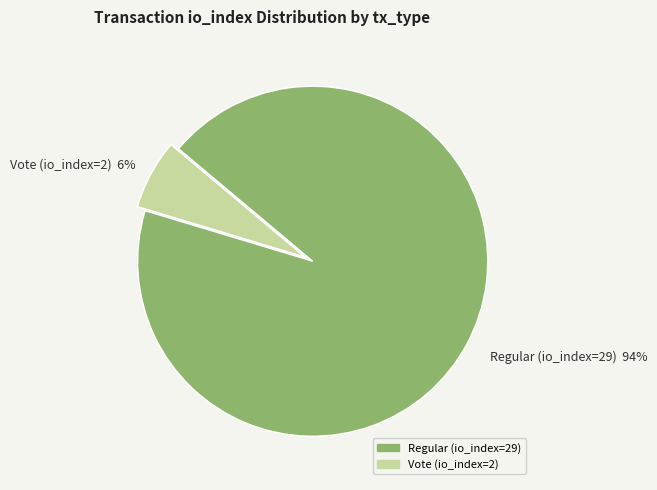

Between Vote (io_index=2) and Regular (io_index=29), which is larger?

Regular (io_index=29)